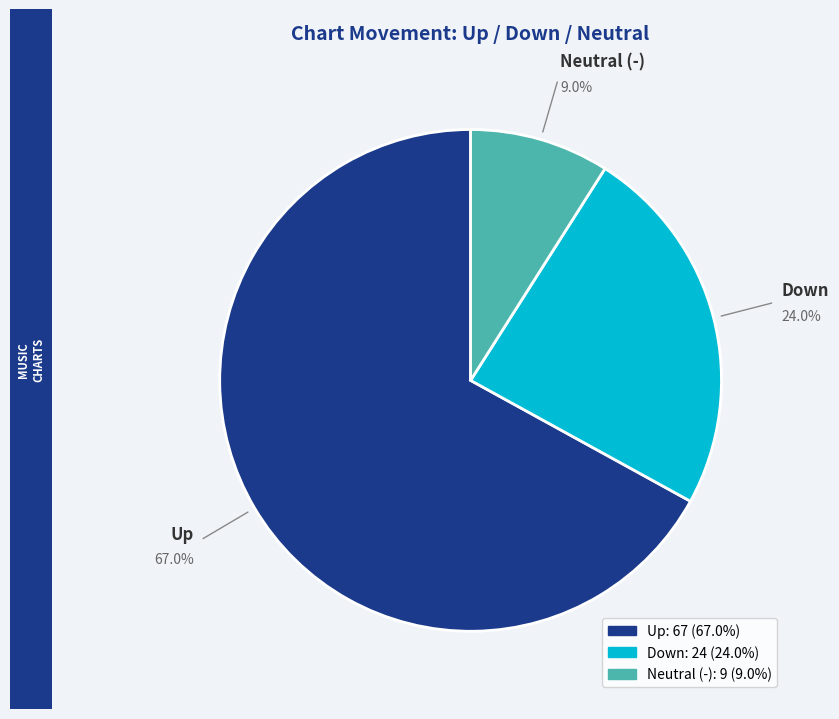

Does any single category account for the majority?

Yes